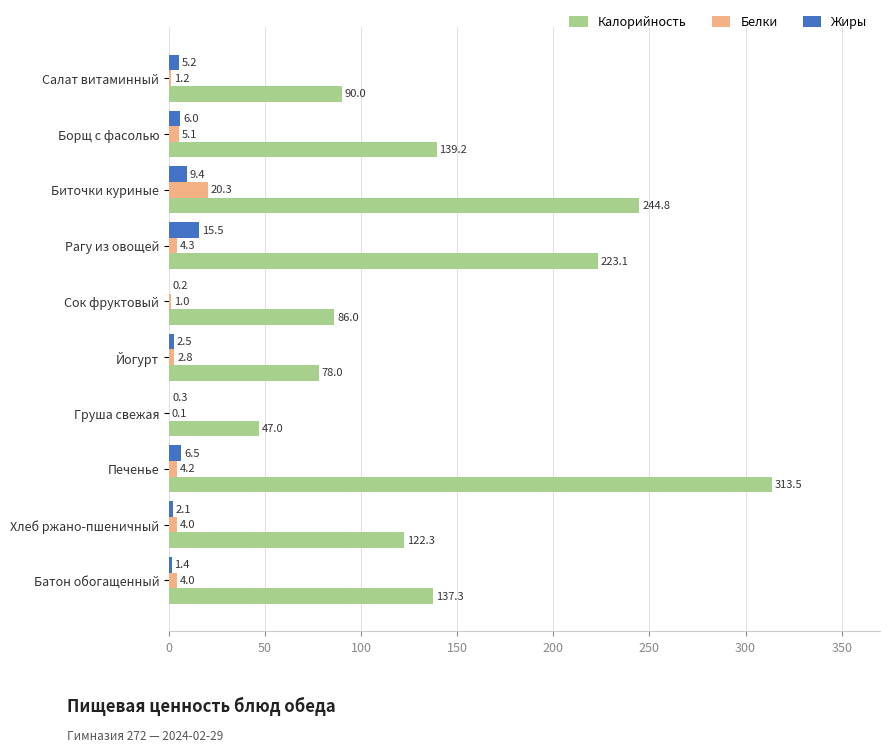

Which series has the widest spread of values?

Калорийность